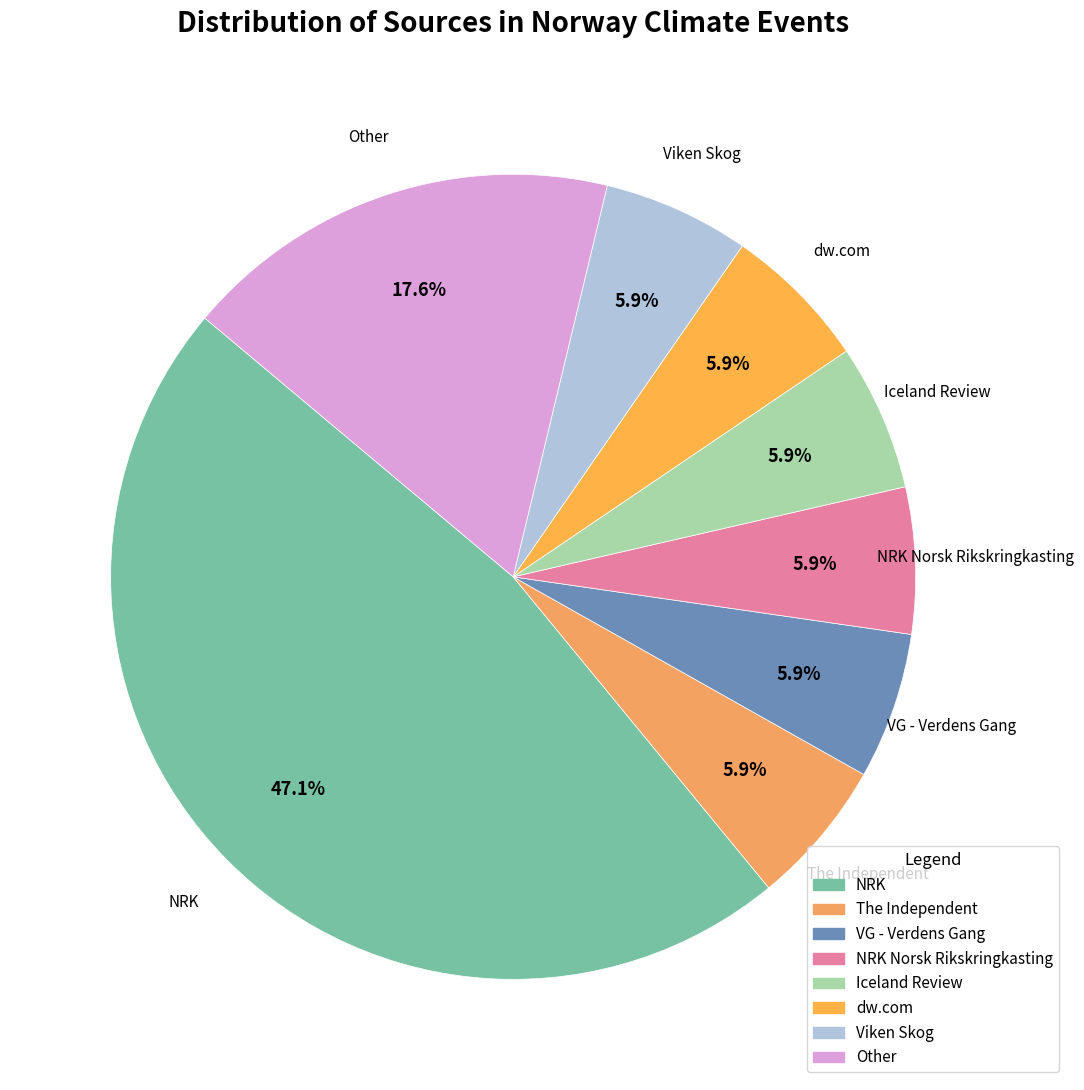

How many segments does this pie chart have?

8